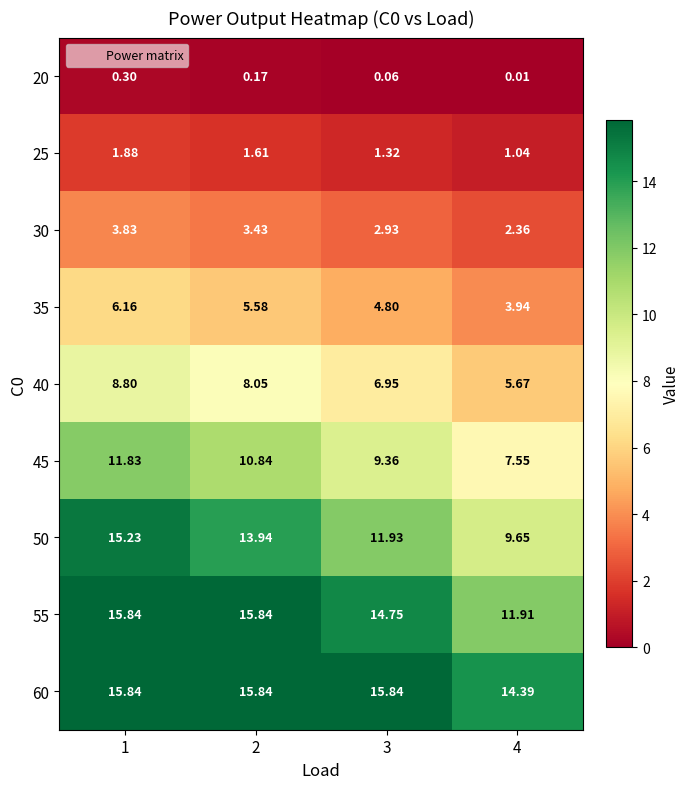

Is the value of 25 at 3 greater than the value of 60 at 2?

No